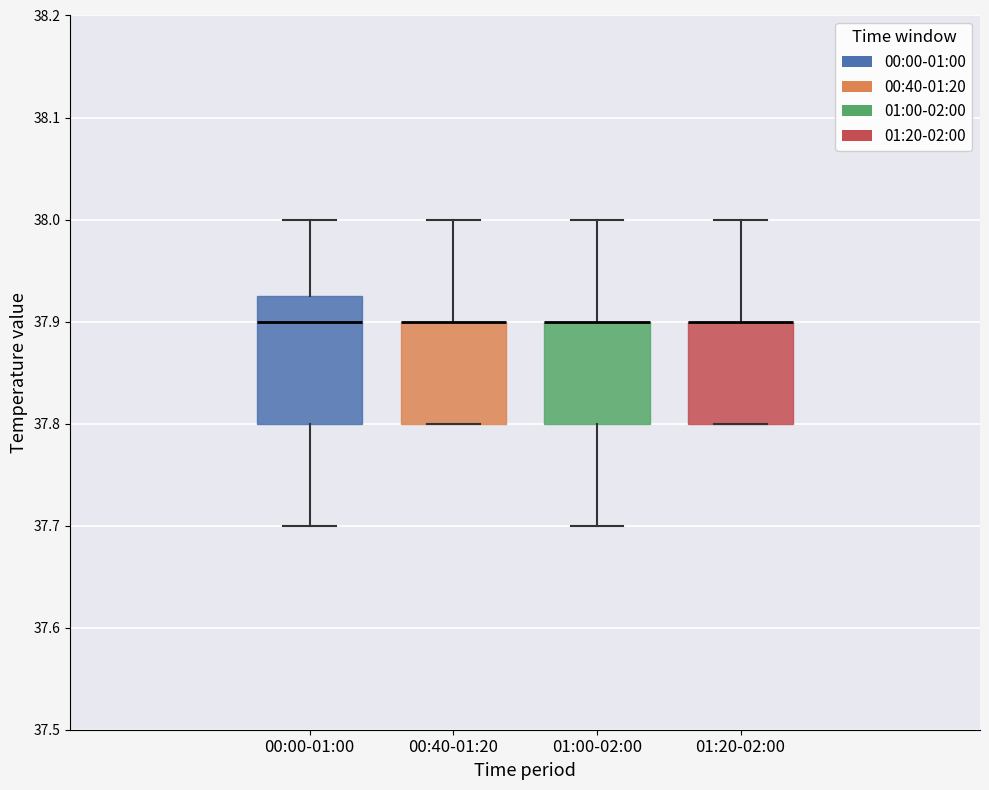

Reading left to right, read every box against the y-axis: the position of its median line, the range the box covers, and the ends of its whiskers. The values are not printed on the chart, so give them approximately, as read against the axis.

00:00-01:00: median 37.90, box 37.80 to 37.93, whiskers 37.70 to 38.00
00:40-01:20: median 37.90 (drawn on the box's upper edge), box 37.80 to 37.90, whiskers 37.80 to 38.00
01:00-02:00: median 37.90 (drawn on the box's upper edge), box 37.80 to 37.90, whiskers 37.70 to 38.00
01:20-02:00: median 37.90 (drawn on the box's upper edge), box 37.80 to 37.90, whiskers 37.80 to 38.00